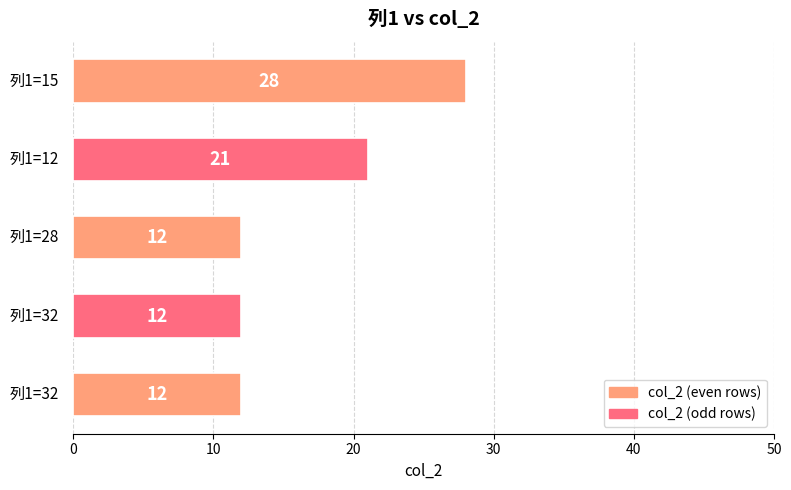

Reading bottom to top, list all the values displayed in this chart.

12	12	12	21	28